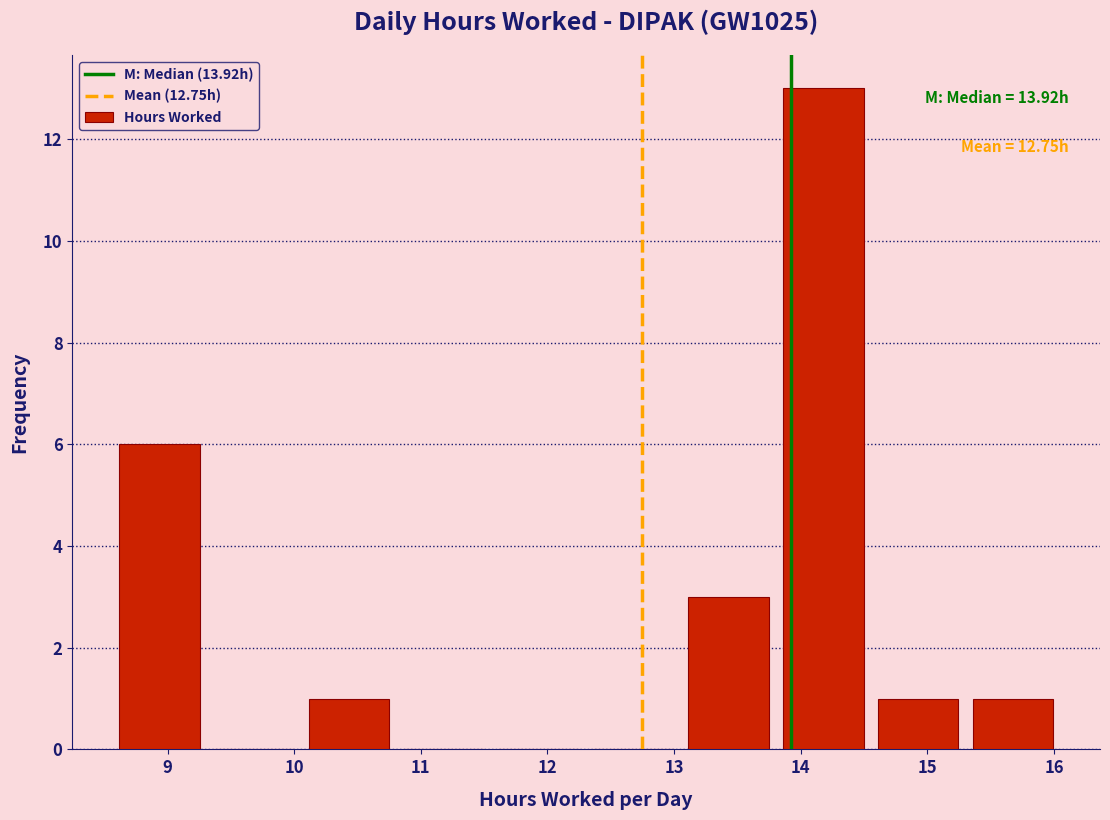

Which range on the x-axis has the tallest bar?

13.8 to 14.6